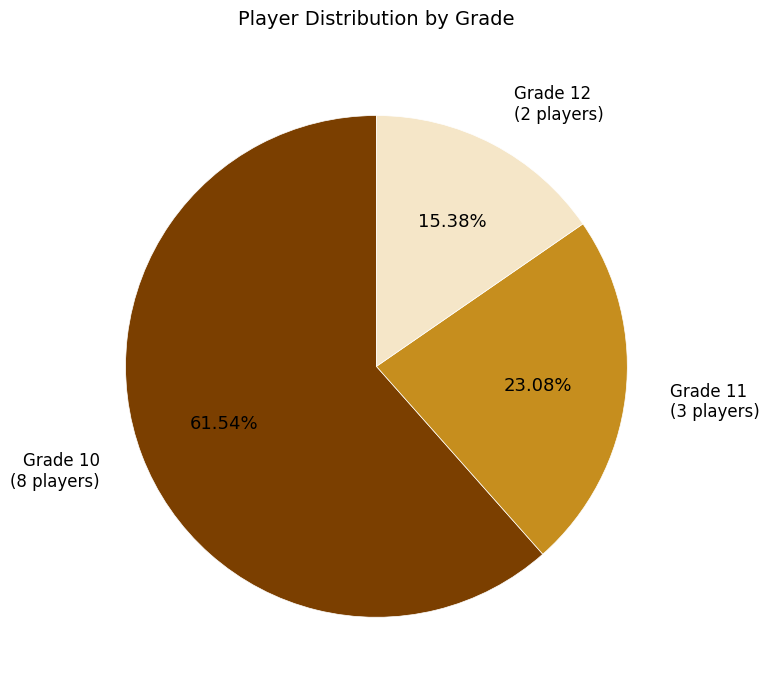

What is the largest slice in the pie chart?

Grade 10